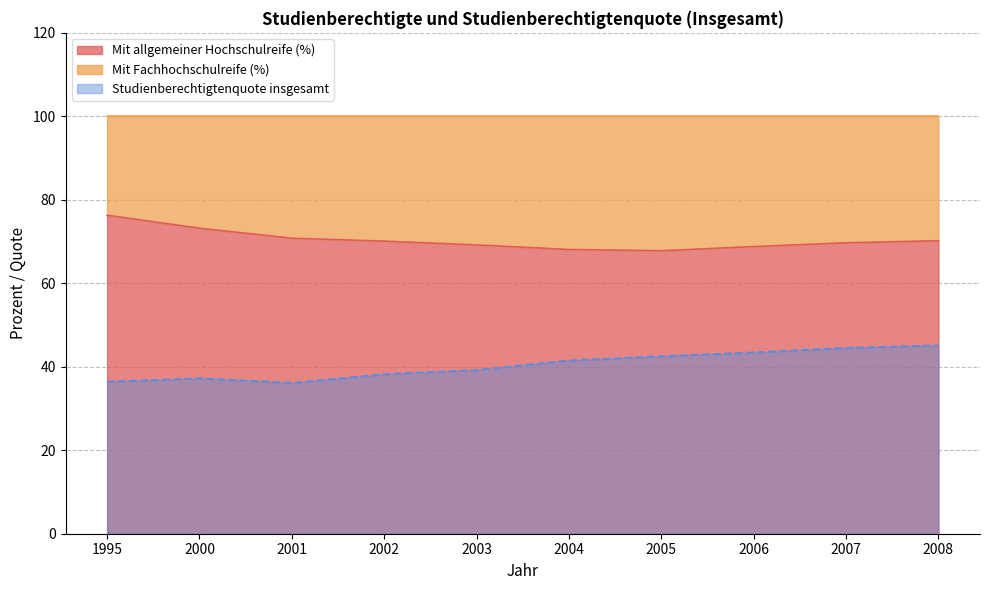

Reading left to right, extract all data points from this chart.

Studienberechtigtenquote insgesamt: 1995=36.4	2000=37.2	2001=36.1	2002=38.2	2003=39.2	2004=41.5	2005=42.5	2006=43.4	2007=44.5	2008=45.1
Mit allgemeiner Hochschulreife (%): 1995=76.3	2000=73.2	2001=70.8	2002=70.1	2003=69.2	2004=68.1	2005=67.8	2006=68.8	2007=69.7	2008=70.2